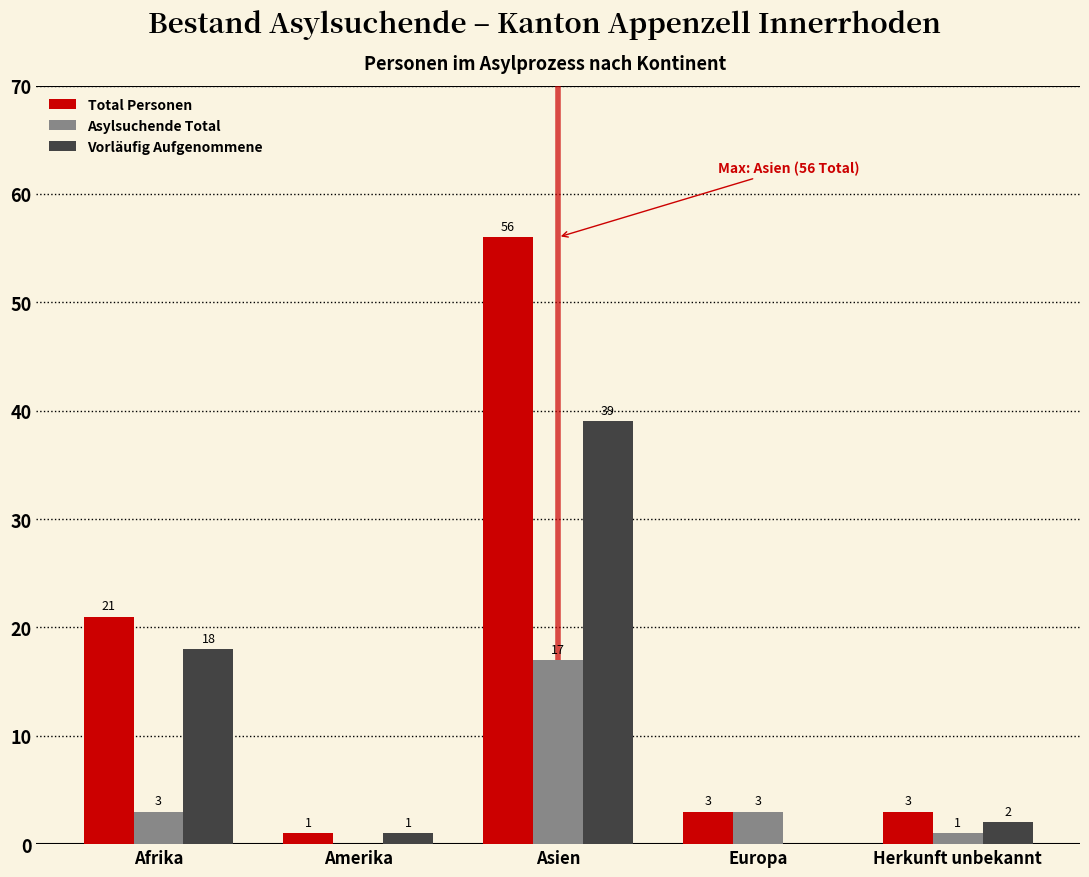

What is the total value across all series at Herkunft unbekannt?

6